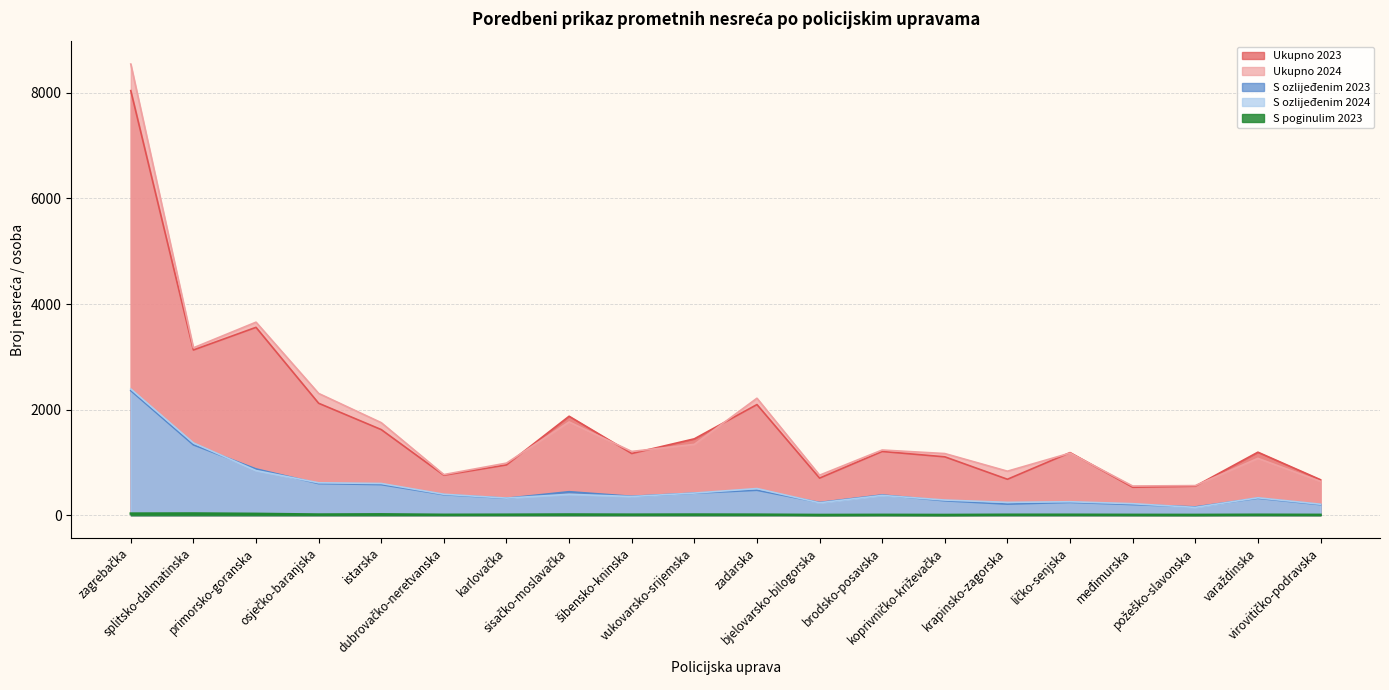

List the series in order of their peak value, highest first.

Ukupno 2024, Ukupno 2023, S ozlijeđenim 2024, S ozlijeđenim 2023, S poginulim 2023